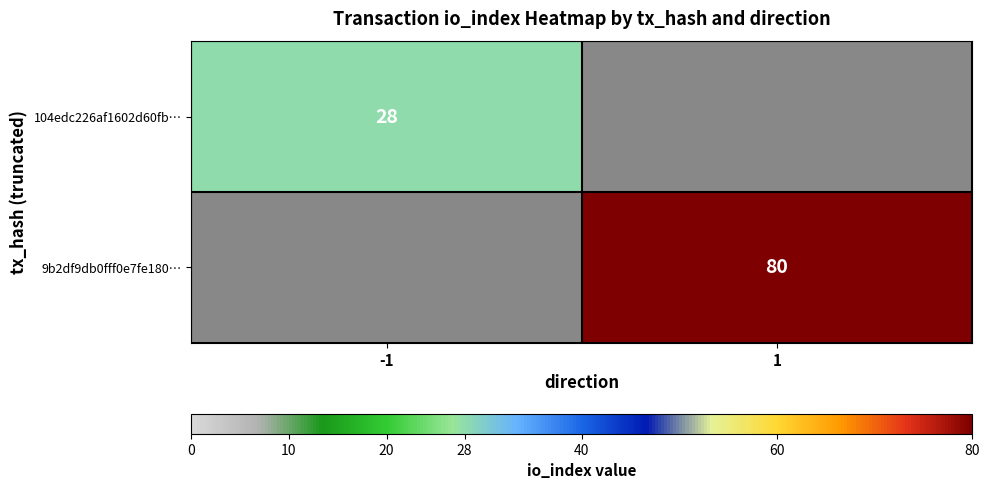

The 9b2df9db0fff0e7fe180… series shows 45 at 1. True or false?

False